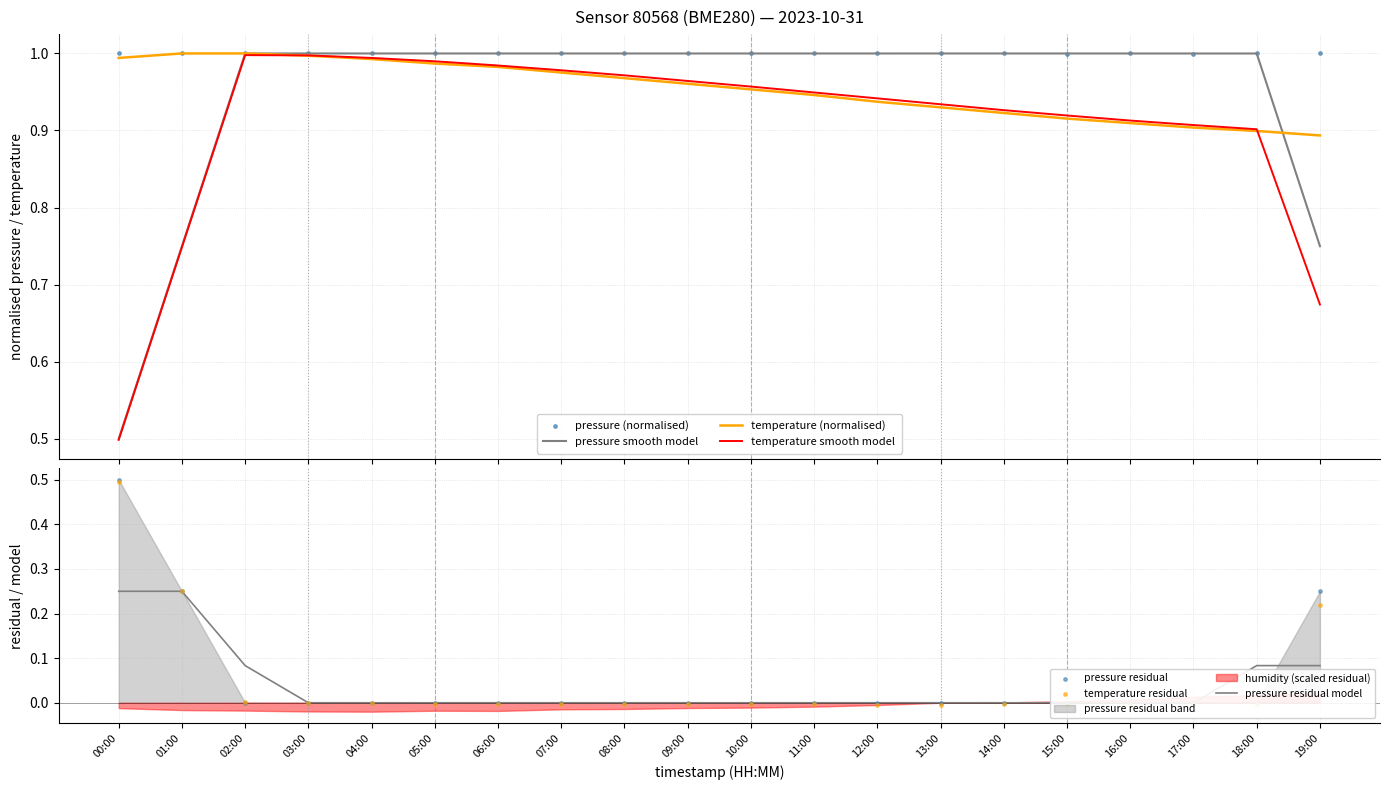

What is the total value across all series at 18:00?

1.9